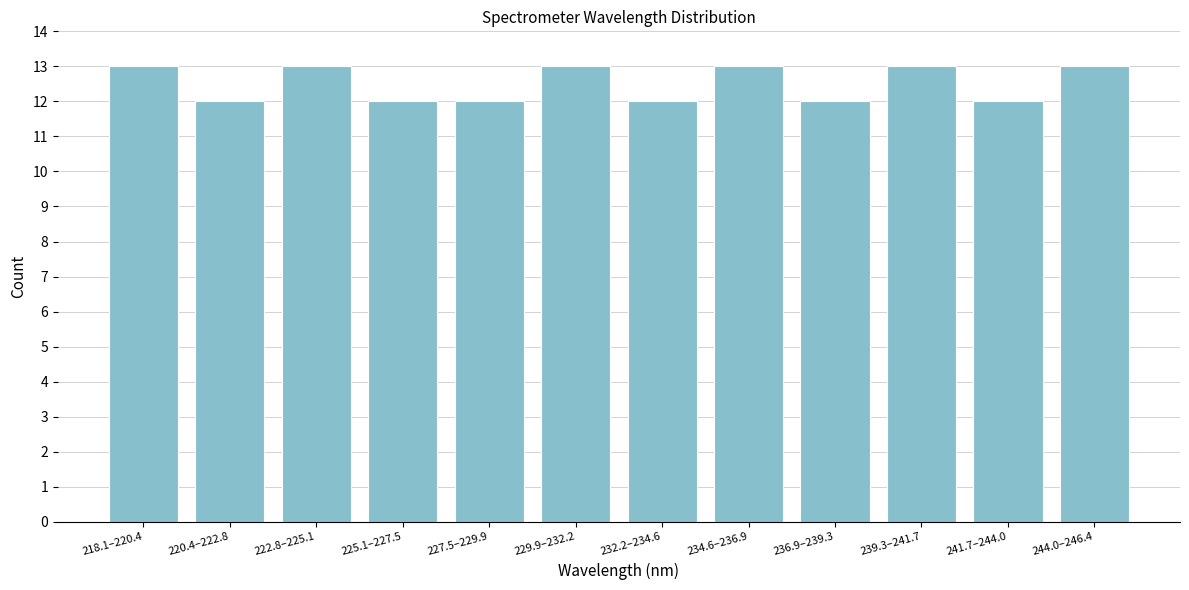

Reading left to right, list all the values displayed in this chart.

218.1–220.4=13	220.4–222.8=12	222.8–225.1=13	225.1–227.5=12	227.5–229.9=12	229.9–232.2=13	232.2–234.6=12	234.6–236.9=13	236.9–239.3=12	239.3–241.7=13	241.7–244.0=12	244.0–246.4=13